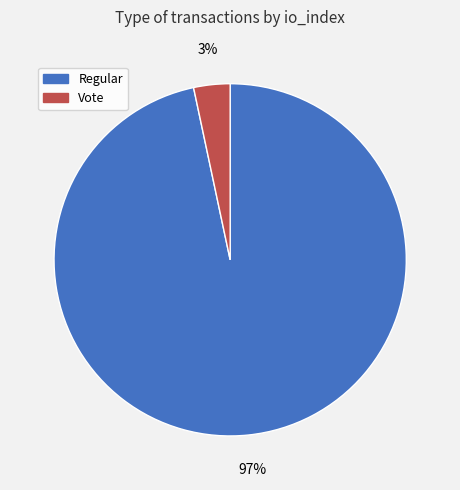

True or false: Regular accounts for 97% of the total.

True